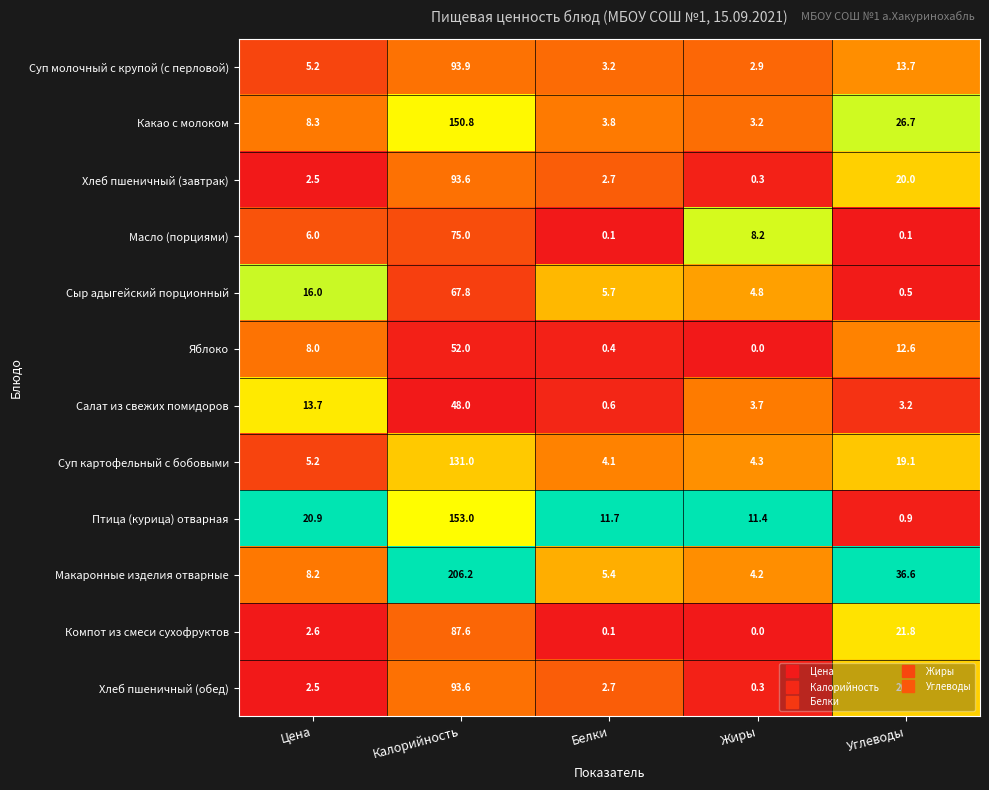

What is the lowest value of the Какао с молоком series?

3.2